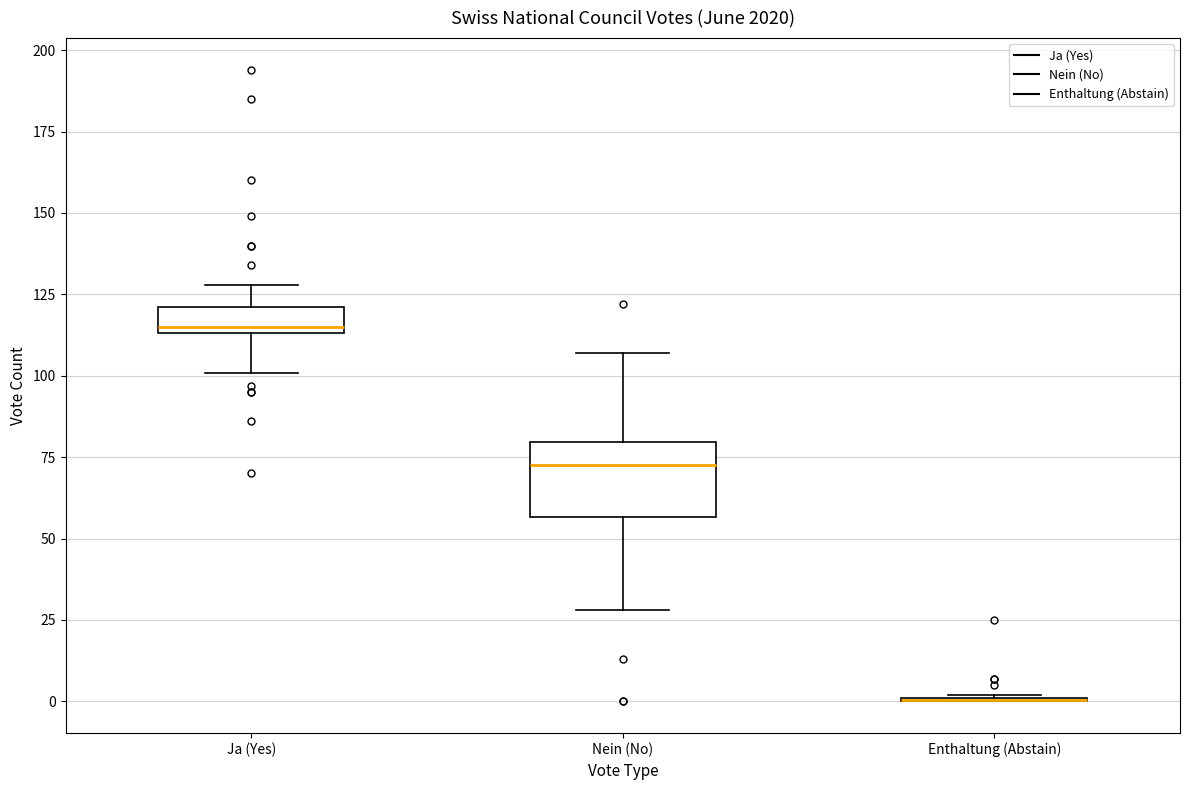

Where is the lower edge of the box for Ja (Yes) on the y-axis? The values are not printed on the chart, so give them approximately, as read against the axis.

115